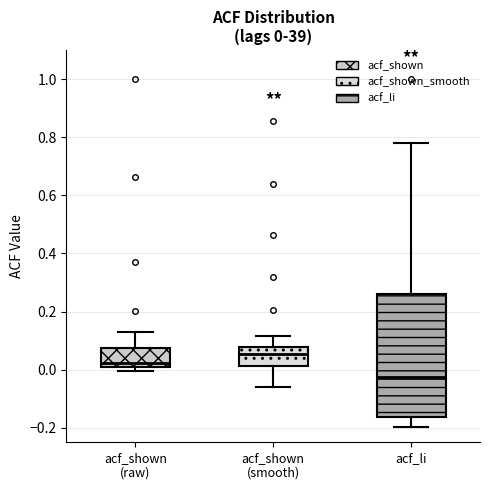

Which box's median line is the highest?

acf_shown (smooth)